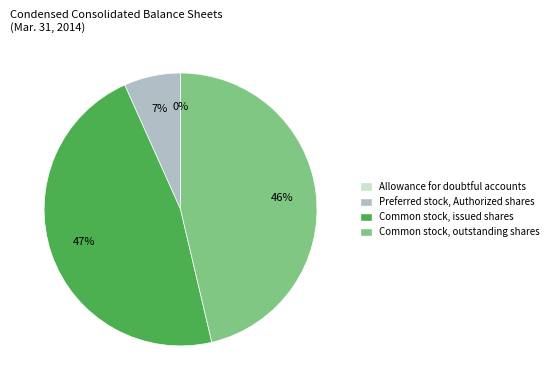

What is the largest slice in the pie chart?

Common stock, issued shares